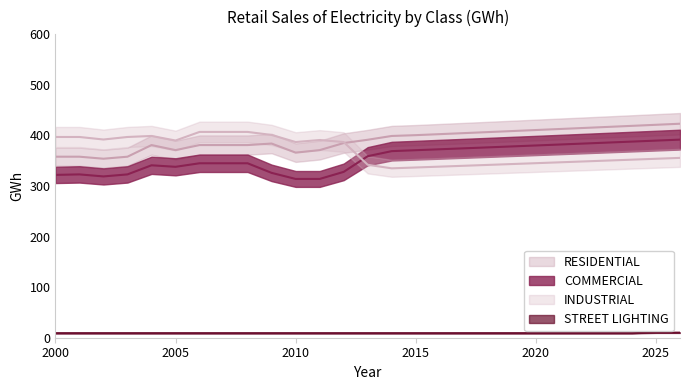

Is this an area chart (filled region under the line)?

No